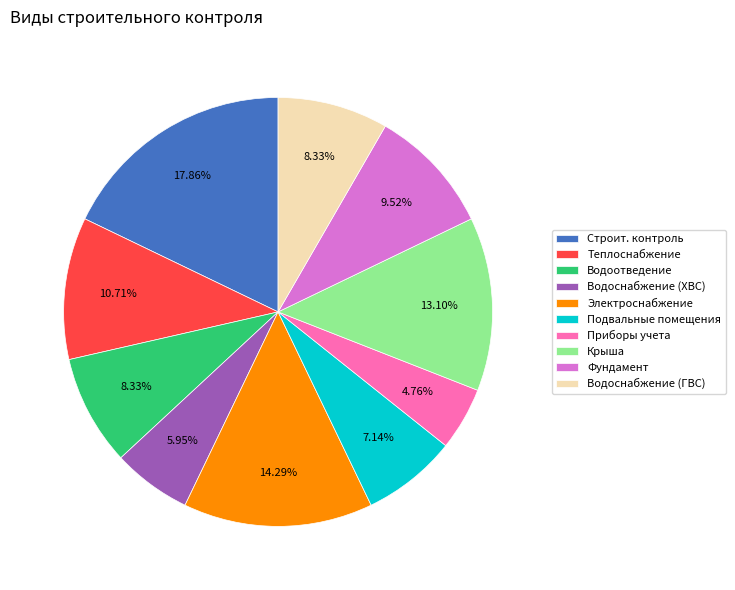

Which has a higher value, Крыша or Фундамент?

Крыша